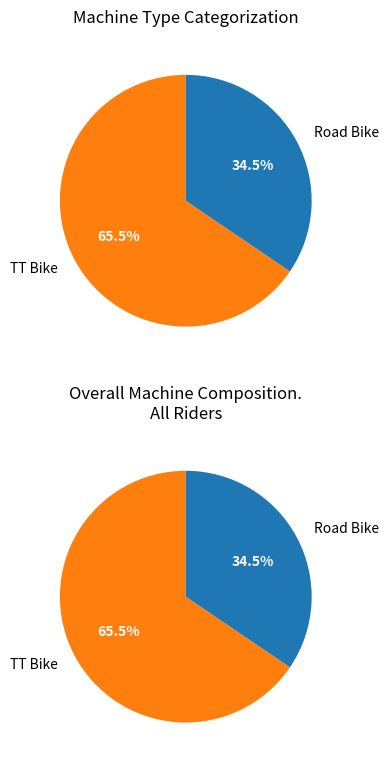

Rank the categories by value from highest to lowest.

TT Bike, Road Bike